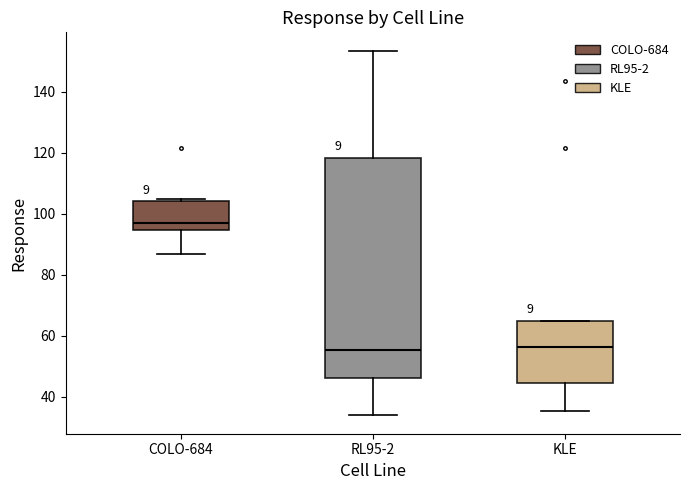

Reading left to right, read every box against the y-axis: the position of its median line, the range the box covers, and the ends of its whiskers. The values are not printed on the chart, so give them approximately, as read against the axis.

COLO-684: median 98, box 94 to 104, whiskers 86 to 104 (just above the box's upper edge)
RL95-2: median 56, box 46 to 118, whiskers 34 to 154
KLE: median 56, box 44 to 66, whiskers 36 to 66